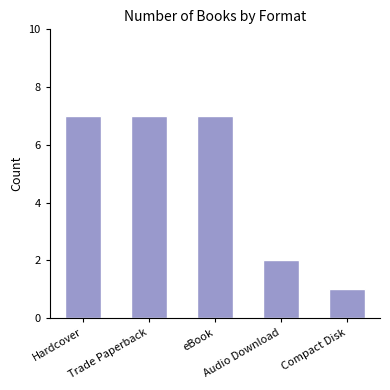

What is the maximum value shown in the chart?

7